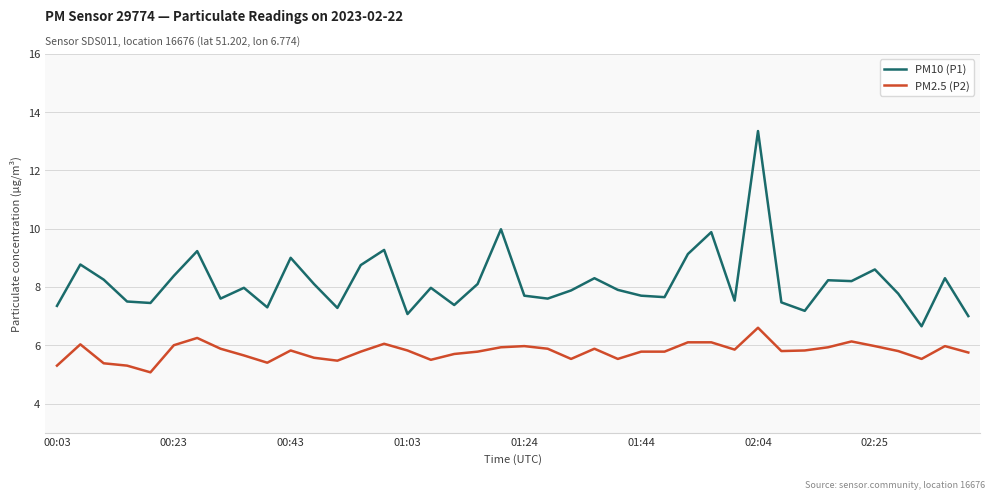

What is the difference between the maximum and minimum values in the PM10 (P1) series?

6.7